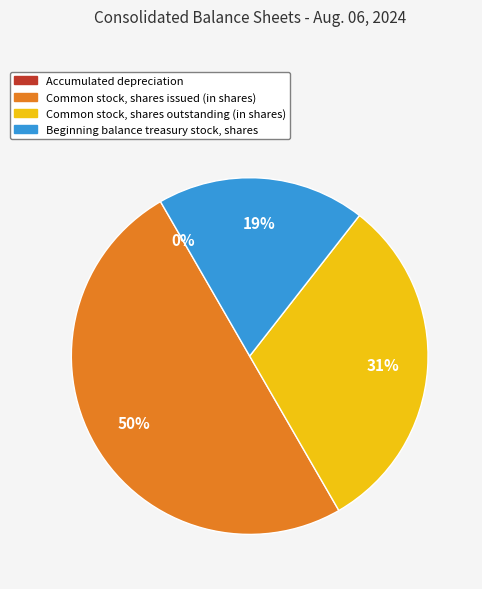

Is Beginning balance treasury stock, shares the majority of the pie?

No